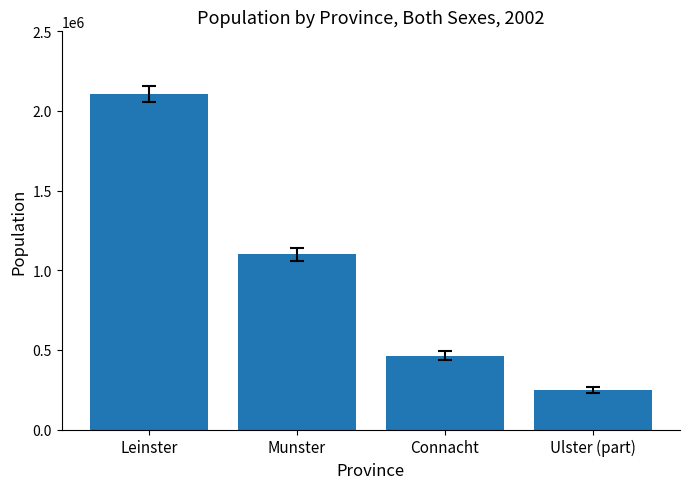

What is the difference between the values at Munster and Leinster?

1004965